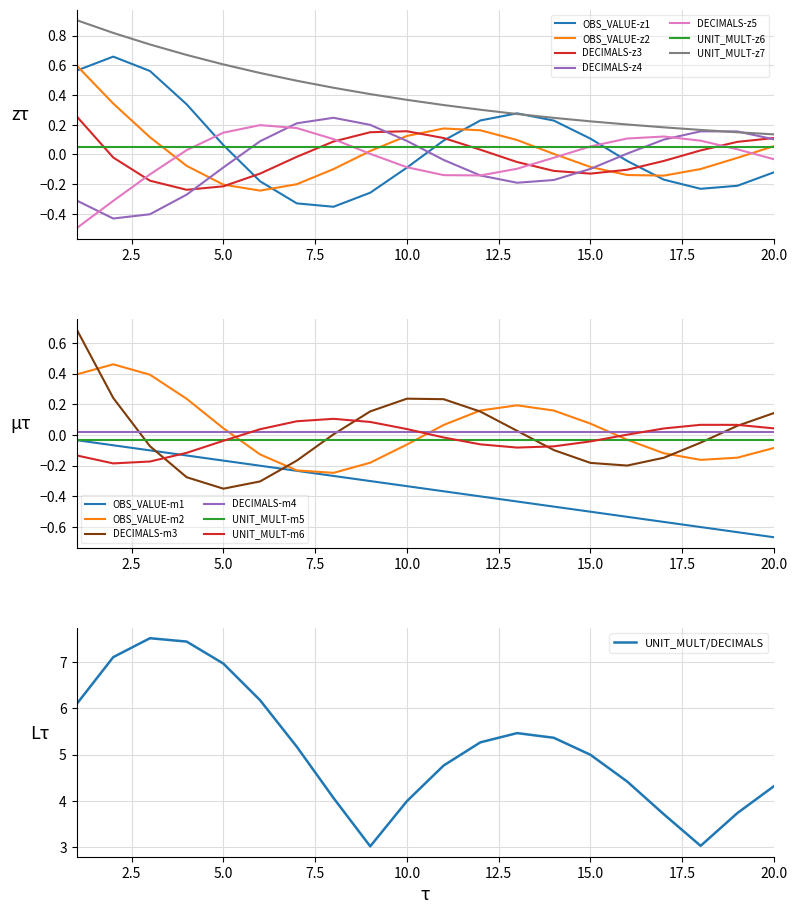

True or false: UNIT_MULT-z6 and UNIT_MULT-z7 intersect in this chart.

False